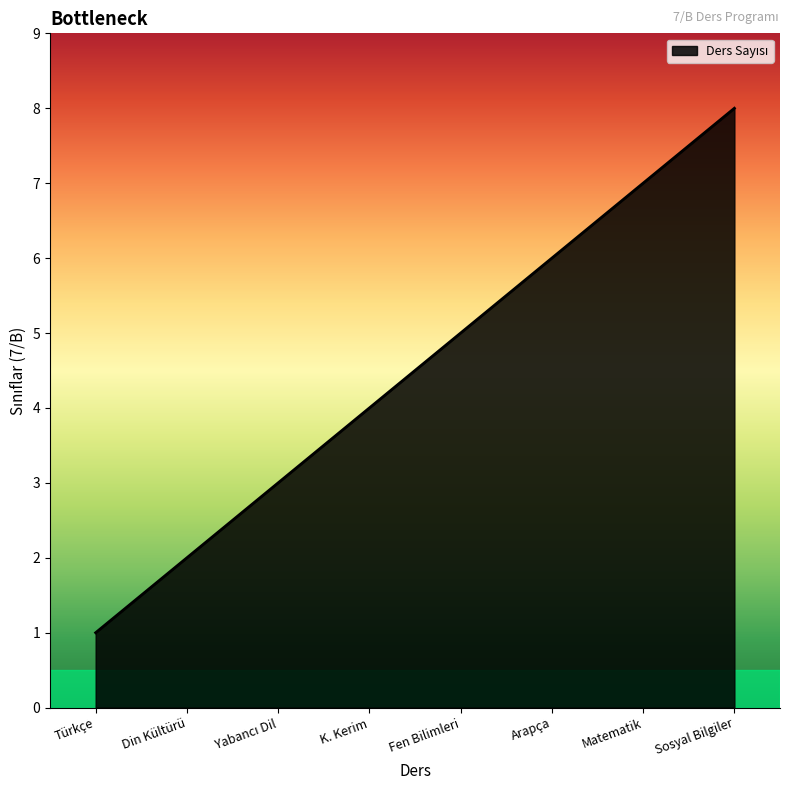

What position from the right is Sosyal Bilgiler?

1